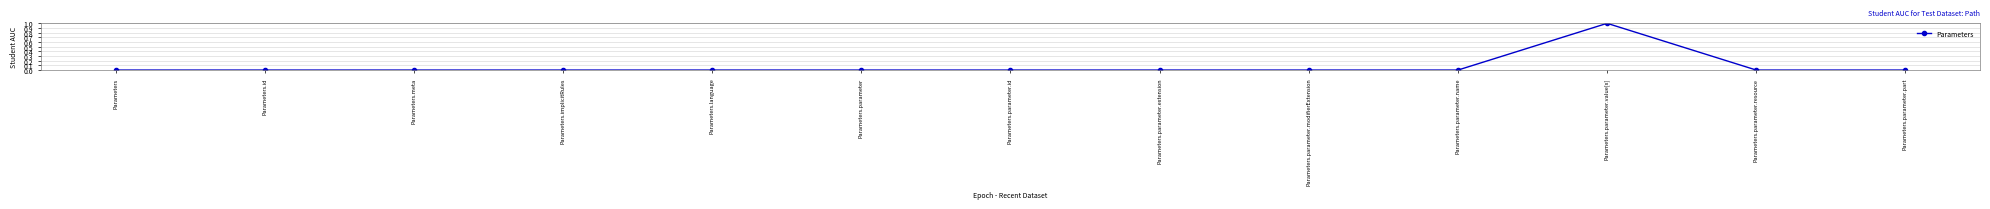

Reading left to right, list all the values displayed in this chart.

0	0	0	0	0	0	0	0	0	0	1	0	0